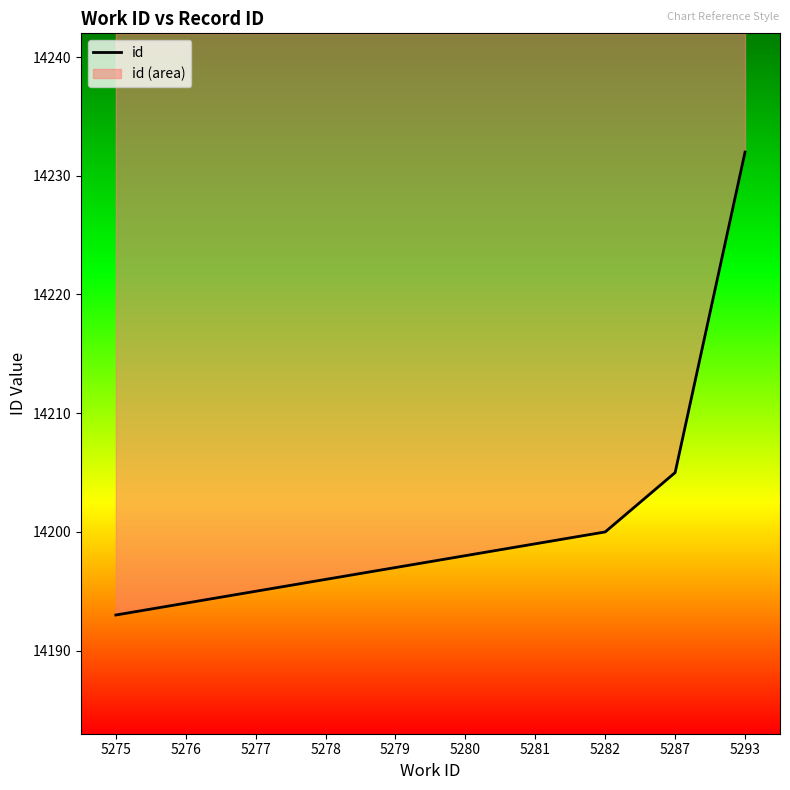

Is it true that the value at 5287 is 14205?

True